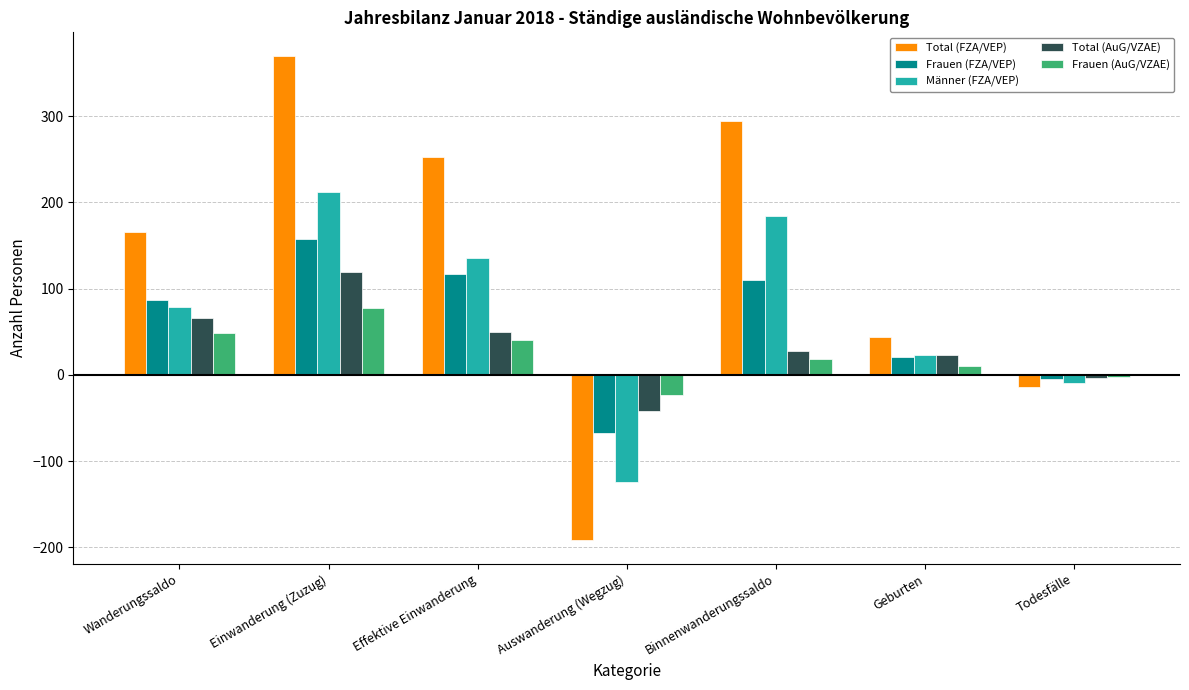

What is the approximate value of Männer (FZA/VEP) at Todesfälle, to the nearest 10?

-10